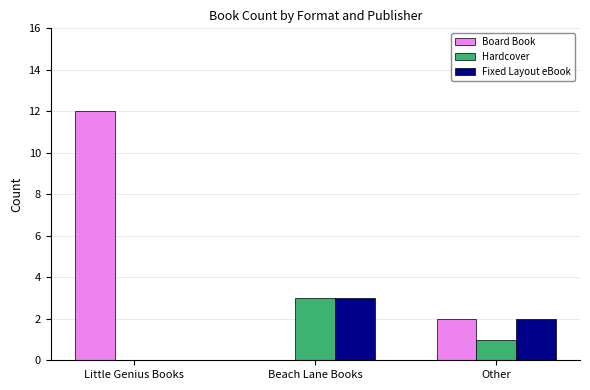

Which series changed the most between Little Genius Books and Beach Lane Books?

Board Book